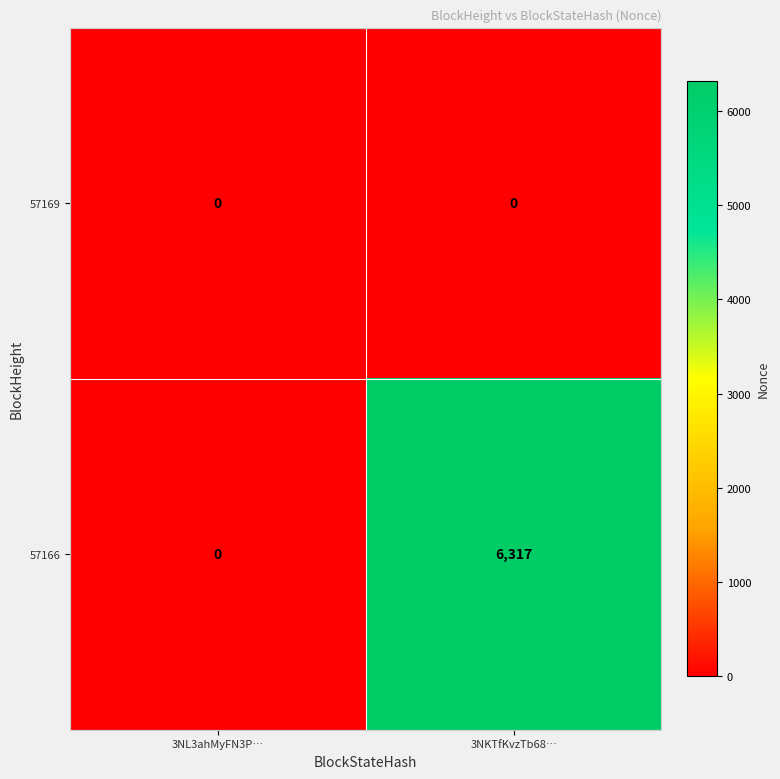

What is the difference between the 57166 values at 3NL3ahMyFN3P… and 3NKTfKvzTb68…?

6317